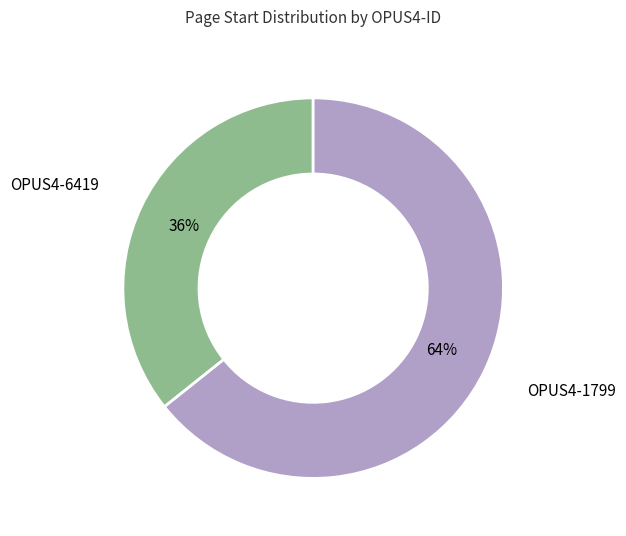

How many segments does this pie chart have?

2